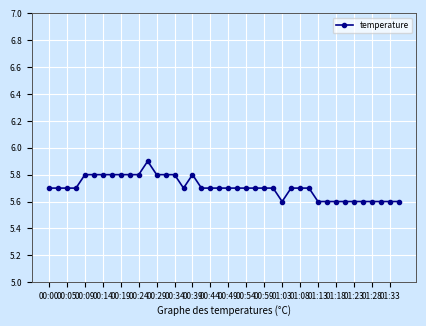

How many values are between 5 and 6?

40